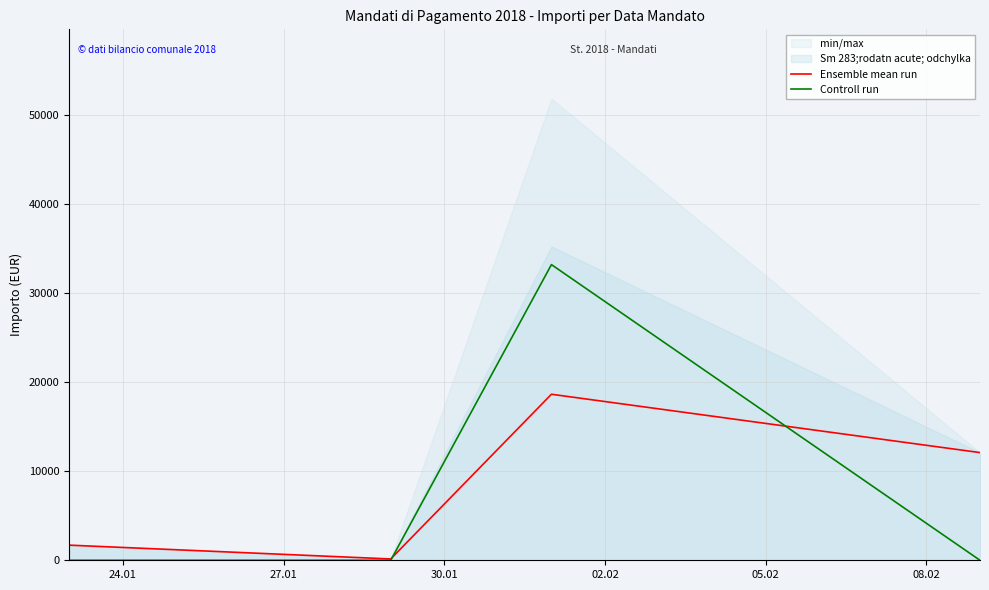

What is the value of the Ensemble mean run point at the 2nd from the left?

148.2